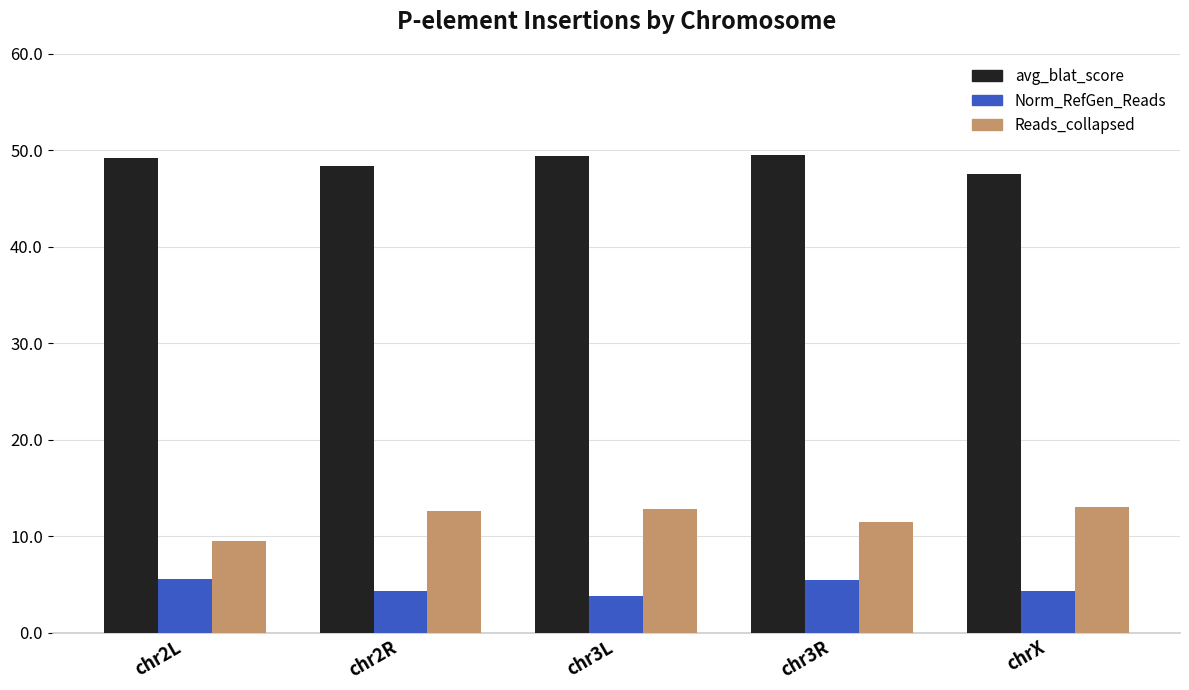

What are all the series names shown in the legend?

avg_blat_score, Norm_RefGen_Reads, Reads_collapsed